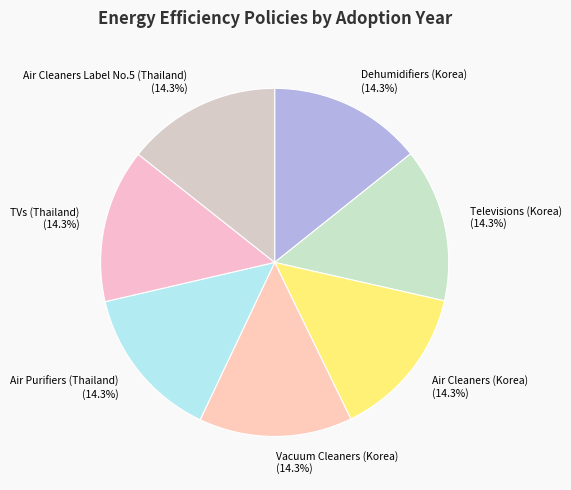

Is there a majority slice in this chart?

No